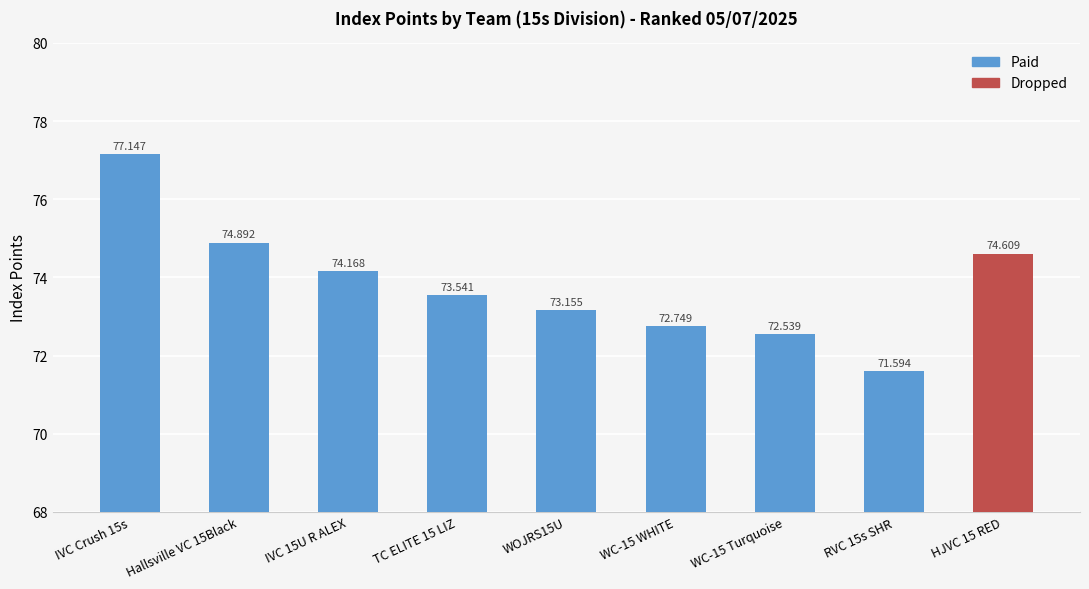

List the labels in order of value, largest first.

IVC Crush 15s, Hallsville VC 15Black, HJVC 15 RED, IVC 15U R ALEX, TC ELITE 15 LIZ, WOJRS15U, WC-15 WHITE, WC-15 Turquoise, RVC 15s SHR